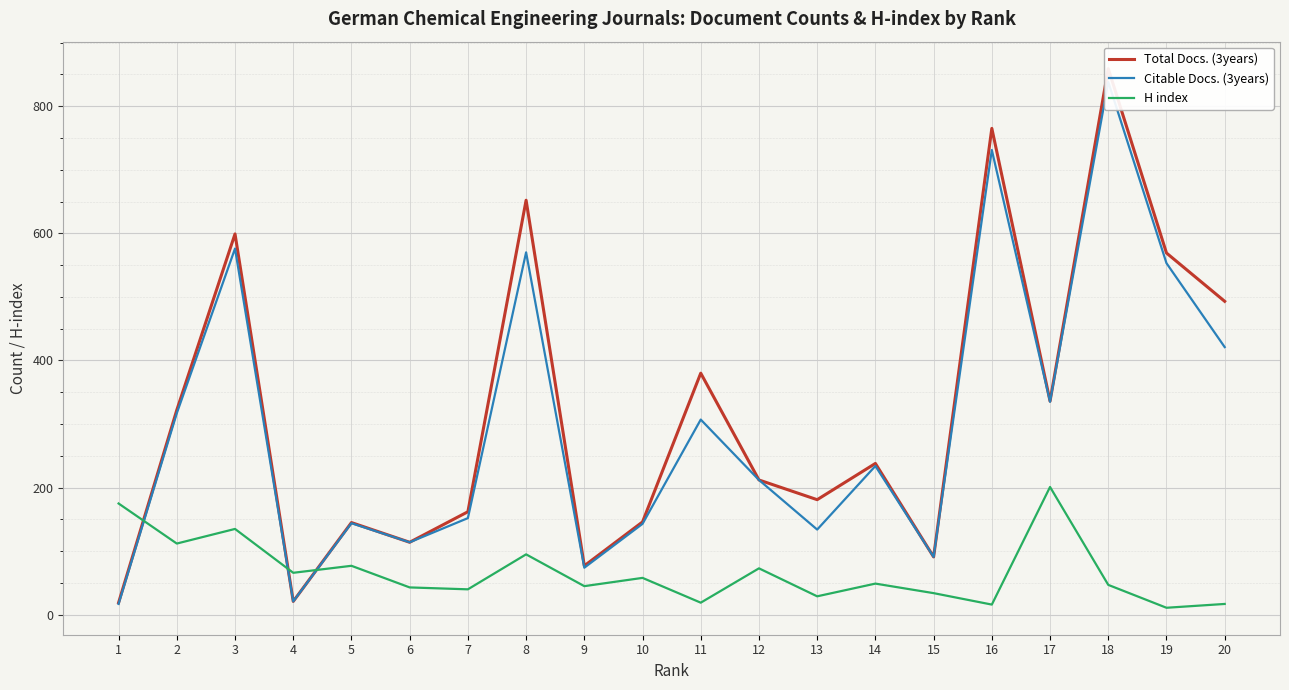

The Total Docs. (3years) series shows 765 at 16. True or false?

True